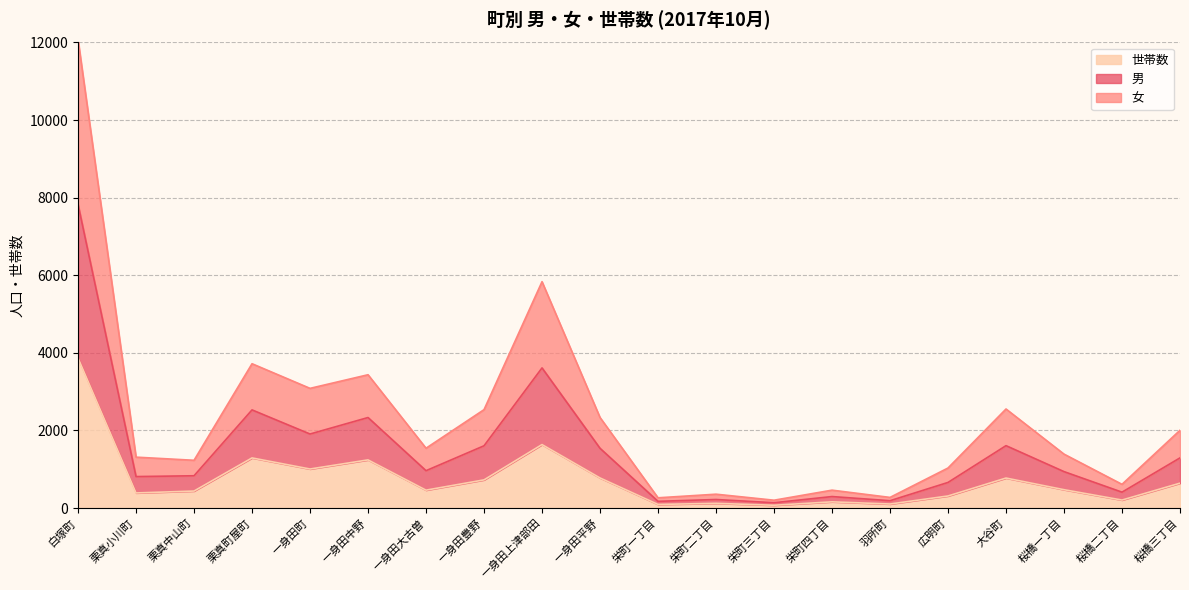

True or false: 世帯数 has a value of 383 at 栗真町屋町.

False